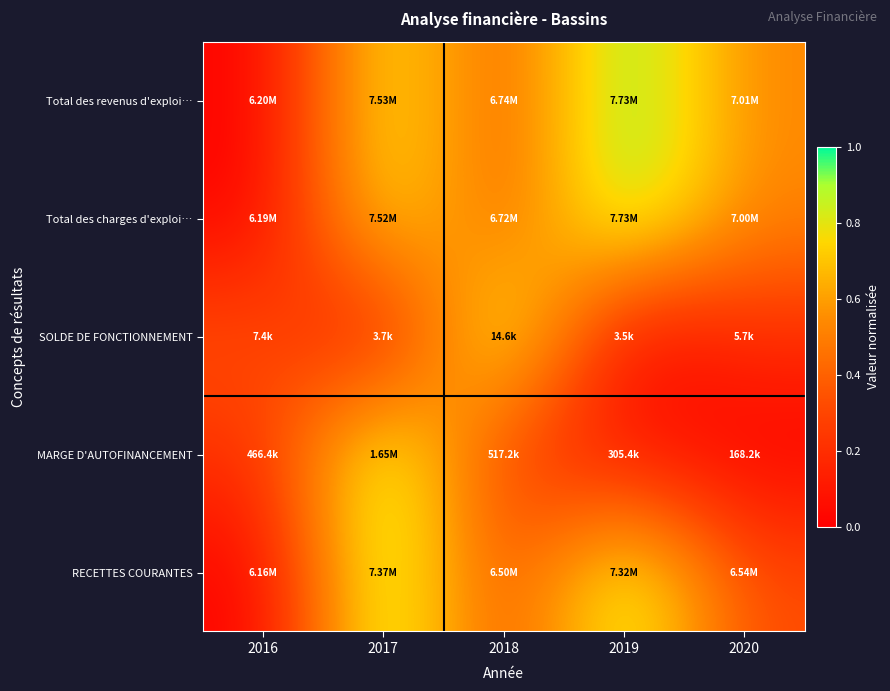

Between 2019 and 2020, which series saw the biggest shift?

RECETTES COURANTES